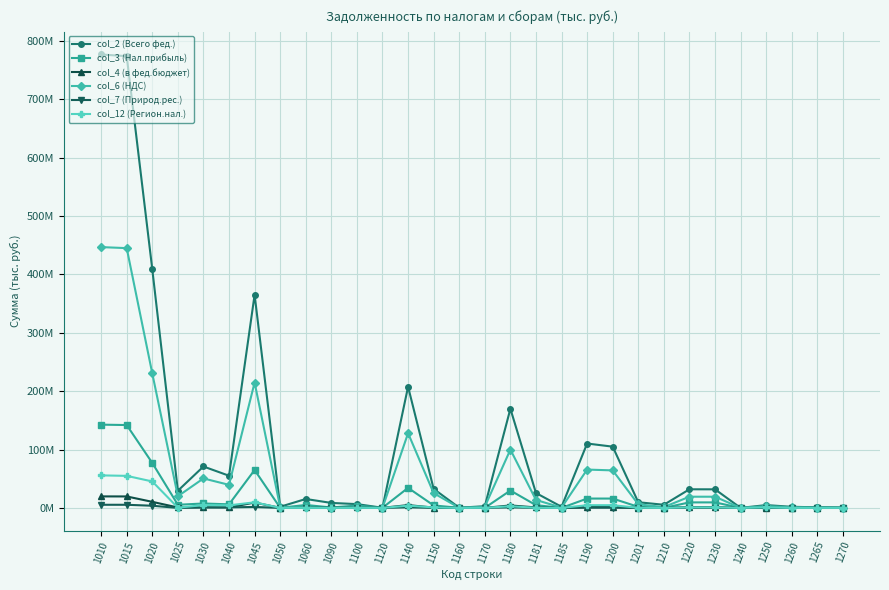

Which series ends up on top after the final intersection of col_4 (в фед.бюджет) and col_6 (НДС)?

col_6 (НДС)